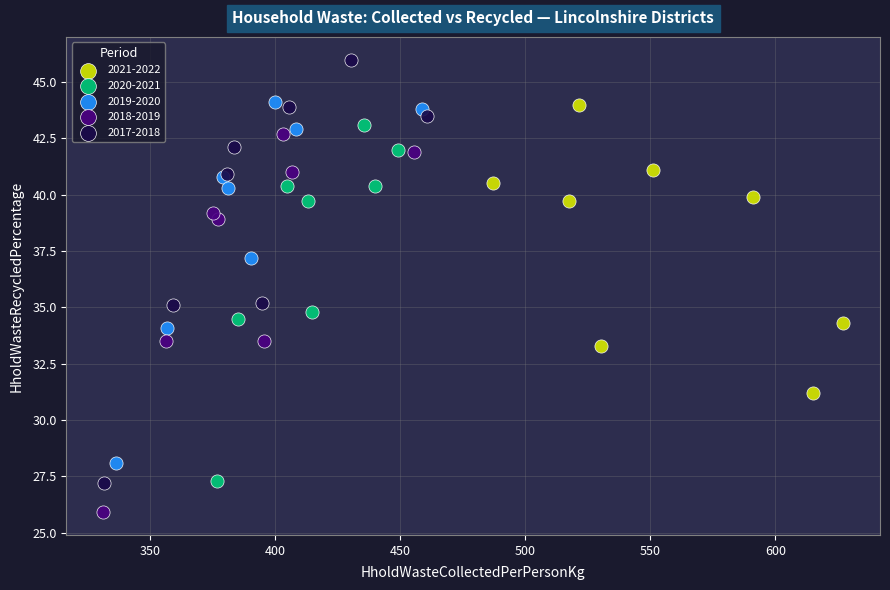

Which series contains the highest Y value?

2017-2018